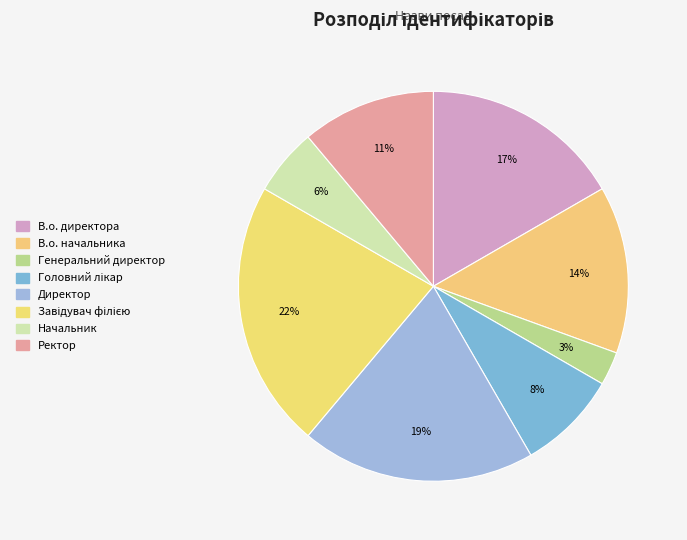

To the nearest percent, what is the difference between the Начальник and Генеральний директор slice percentages?

3%